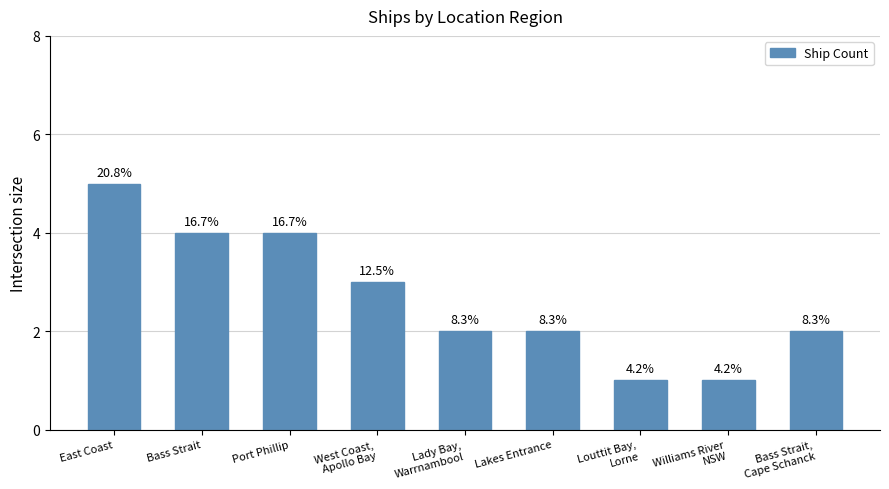

Read the value at Bass Strait,
Cape Schanck.

2